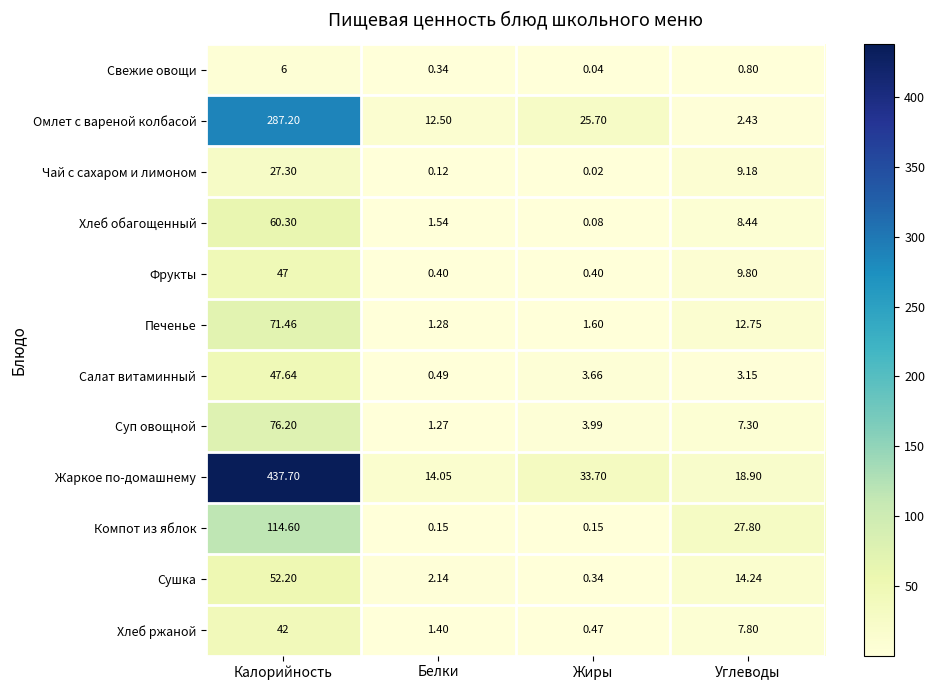

How many distinct data groups are displayed?

12